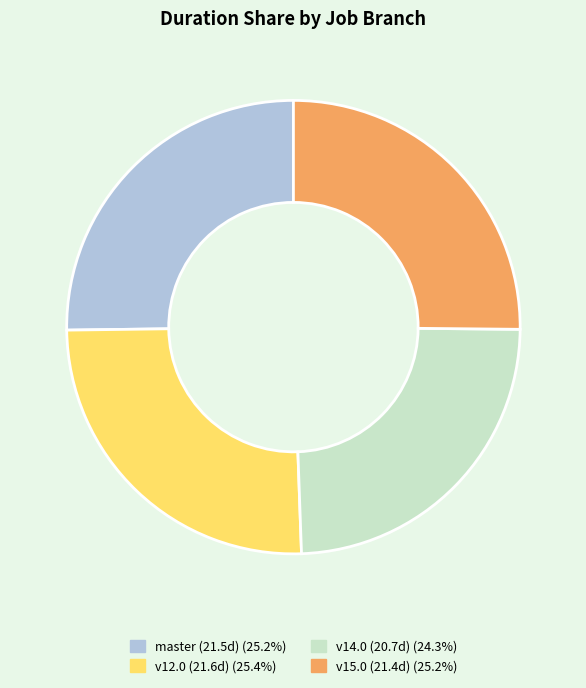

Does any single category account for the majority?

No